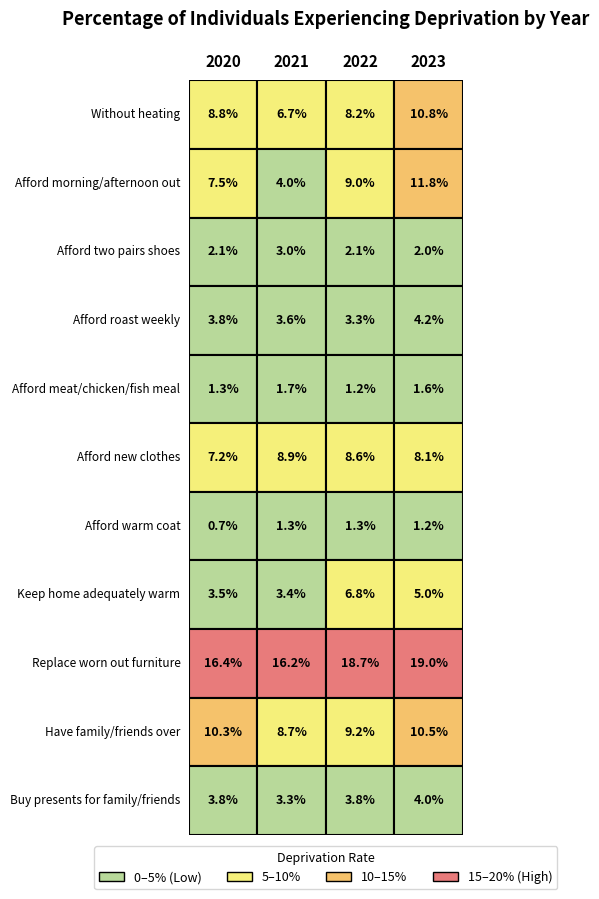

Which category has the highest value across all series?

2023